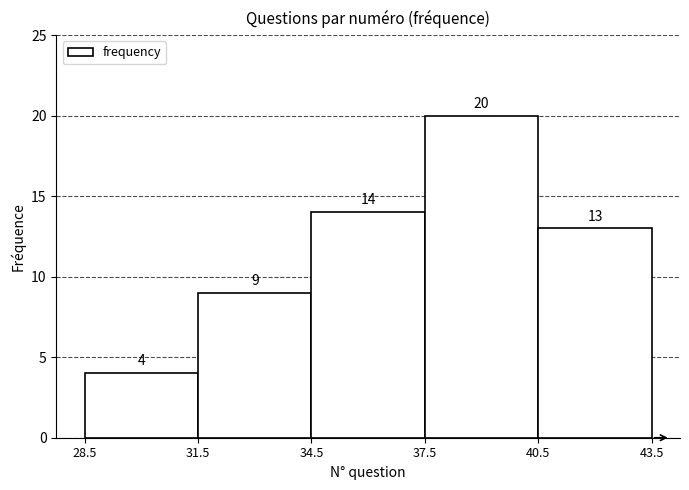

Reading left to right, transcribe this chart: for each bar, give the range it covers on the x-axis and its height.

28.5 to 31.5: 4
31.5 to 34.5: 9
34.5 to 37.5: 14
37.5 to 40.5: 20
40.5 to 43.5: 13